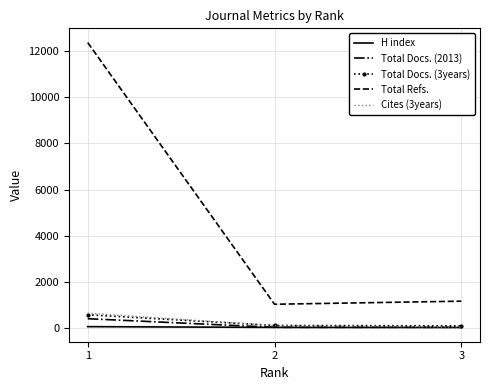

What are all the series names shown in the legend?

H index, Total Docs. (2013), Total Docs. (3years), Total Refs., Cites (3years)